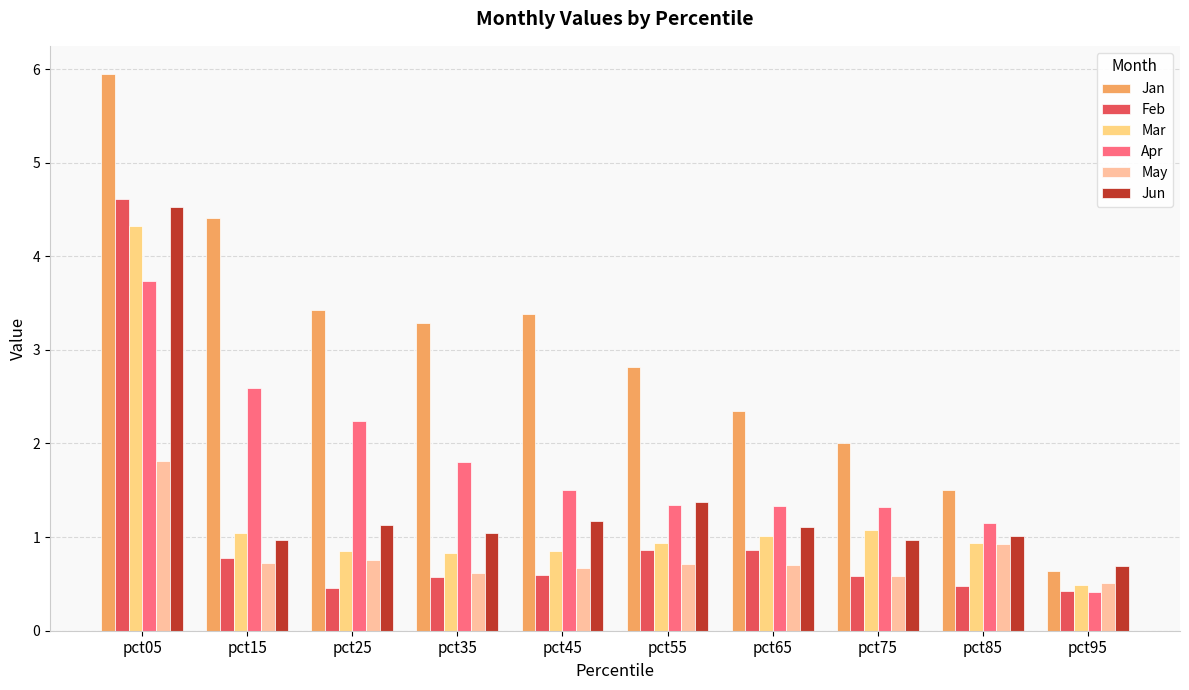

What is the total value across all series at pct75?

6.5